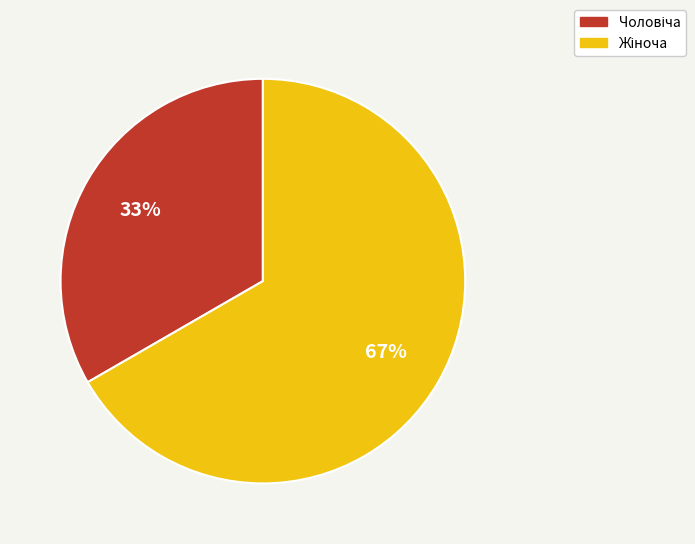

Is there a majority slice in this chart?

Yes